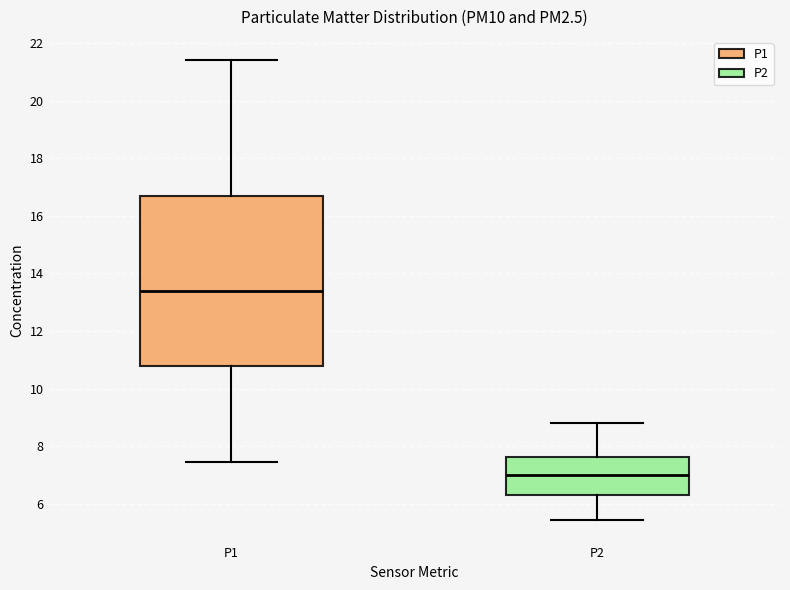

Reading left to right, read every box against the y-axis: the position of its median line, the range the box covers, and the ends of its whiskers. The values are not printed on the chart, so give them approximately, as read against the axis.

P1: median 13.4, box 10.8 to 16.8, whiskers 7.4 to 21.4
P2: median 7.0, box 6.4 to 7.6, whiskers 5.4 to 8.8